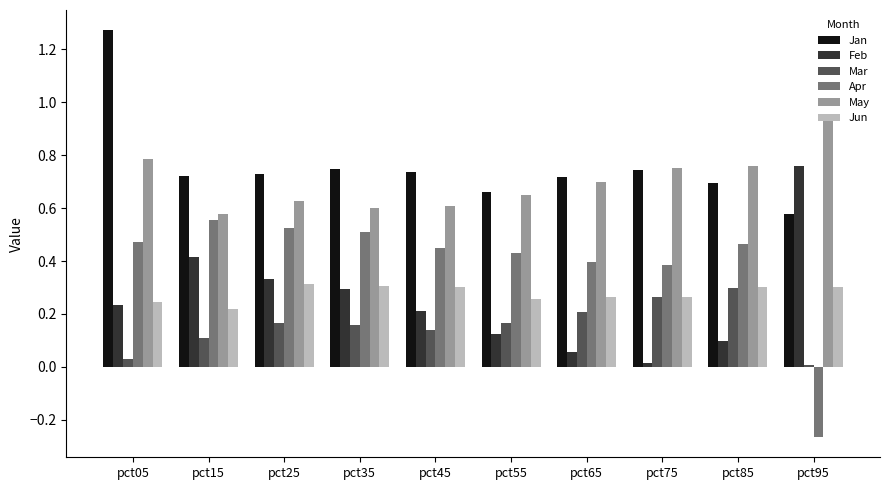

Is the value of Jan at pct65 greater than the value of Apr at pct55?

Yes